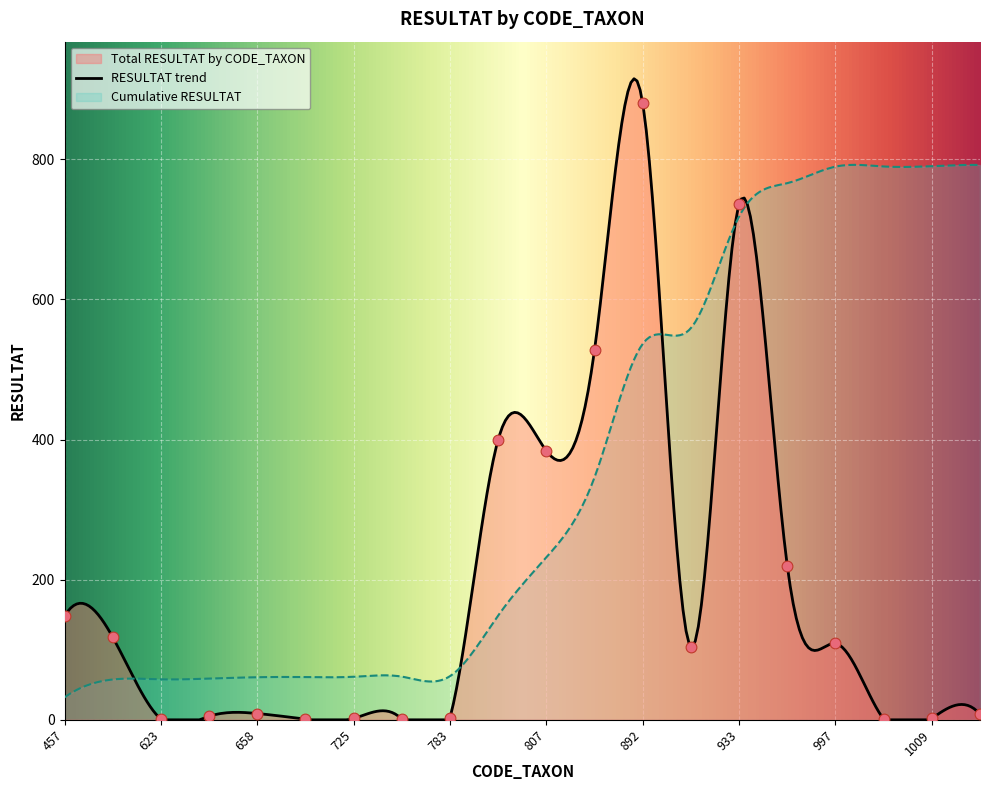

Which has a higher value, 933 or 682?

933